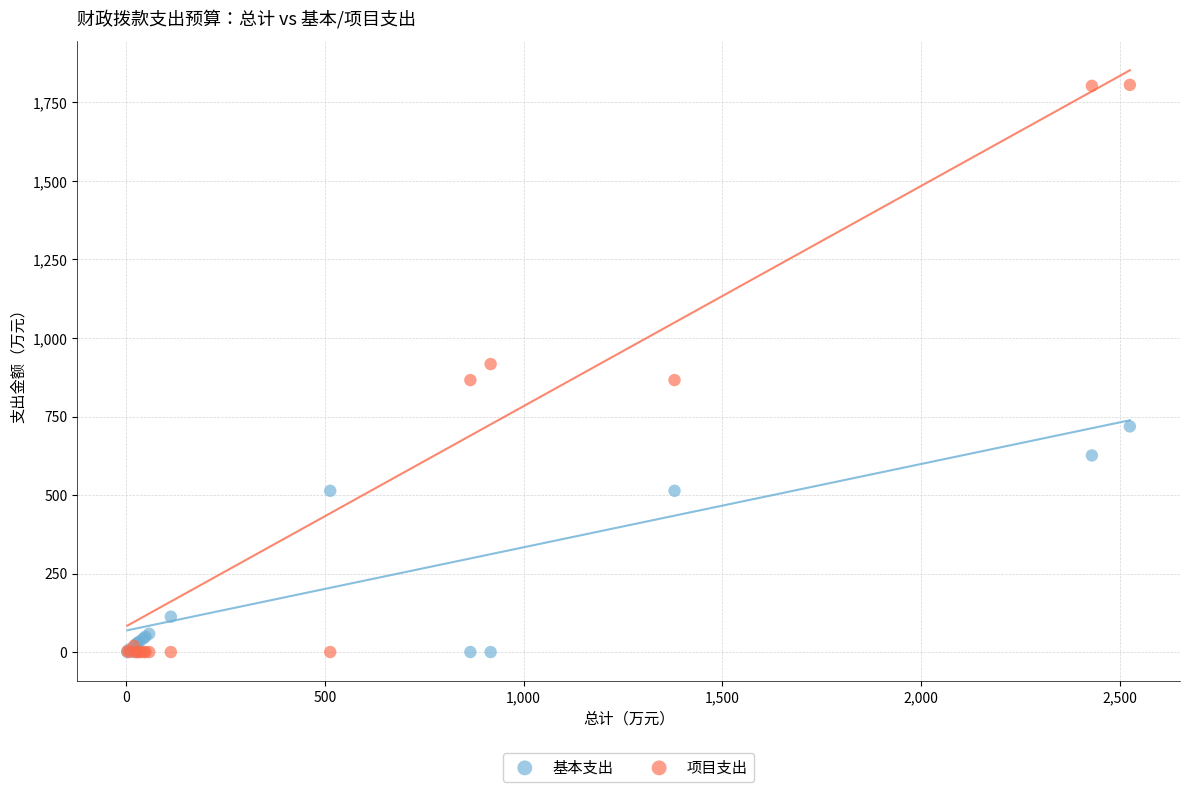

What is the X range (max minus min) for the scatter plot?

2521.5